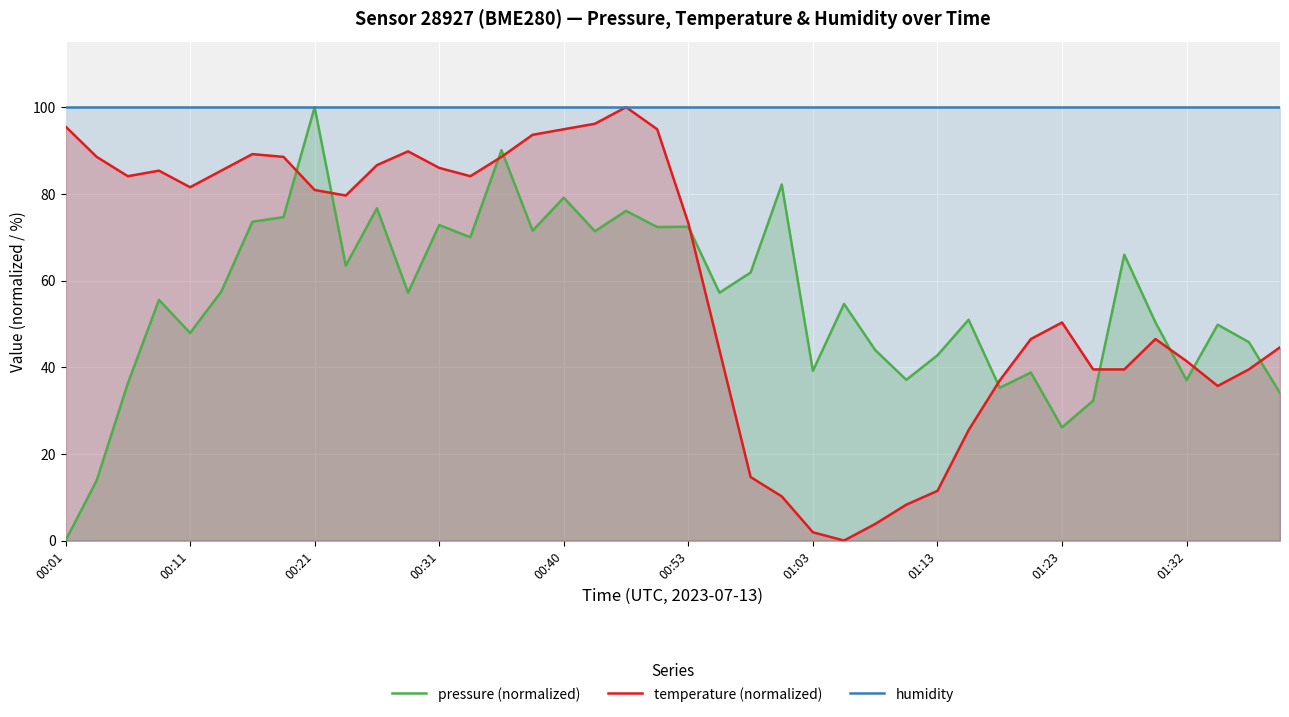

The humidity series shows 175.3 at 00:53. True or false?

False